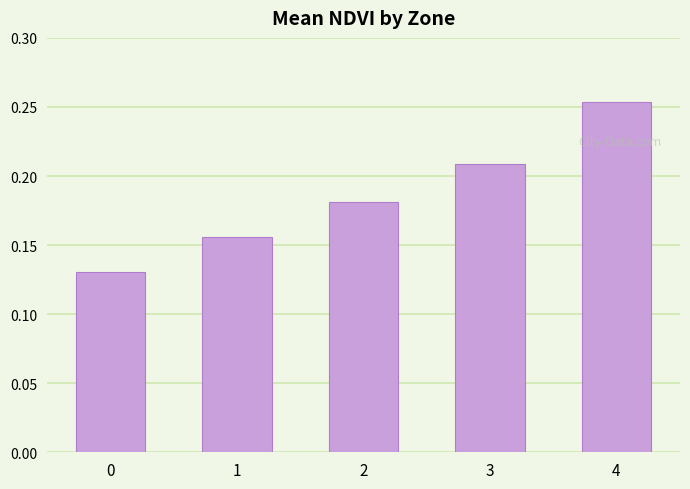

List the labels in order of value, smallest first.

0, 1, 2, 3, 4